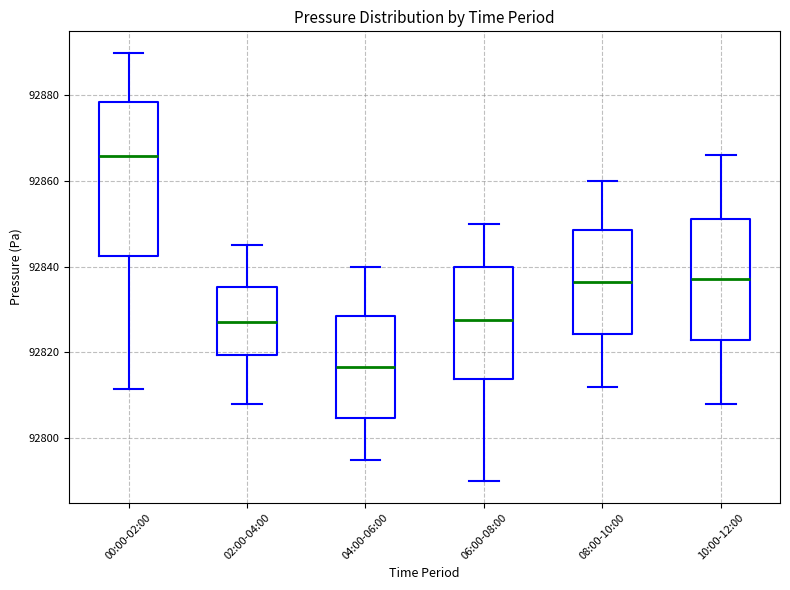

Which box is the tallest, from its lower edge to its upper edge?

00:00-02:00